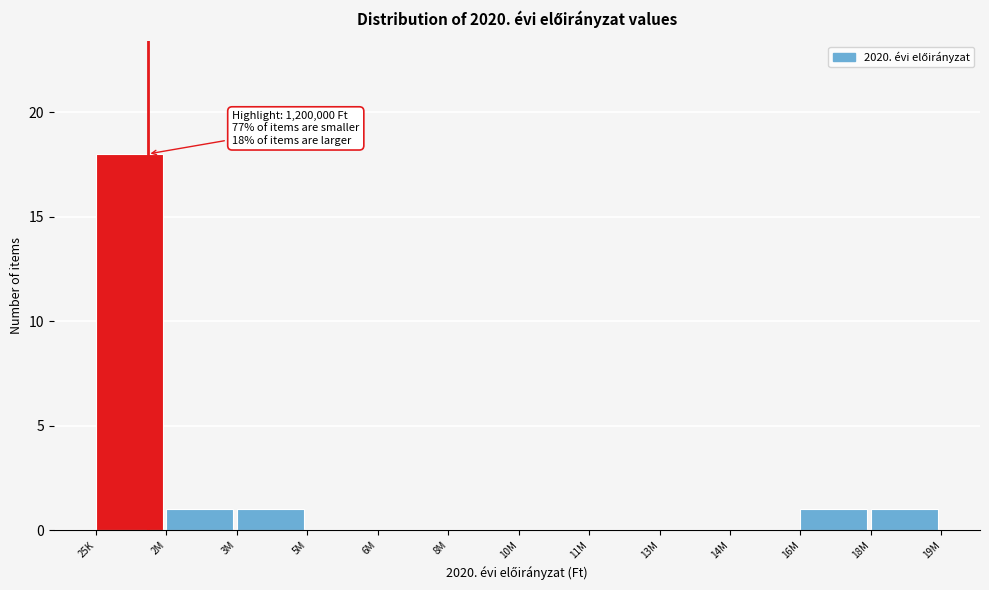

Reading right to left, list all the values displayed in this chart.

18M=1	16M=1	14M=0	13M=0	11M=0	10M=0	8M=0	6M=0	5M=0	3M=1	2M=1	25K=18